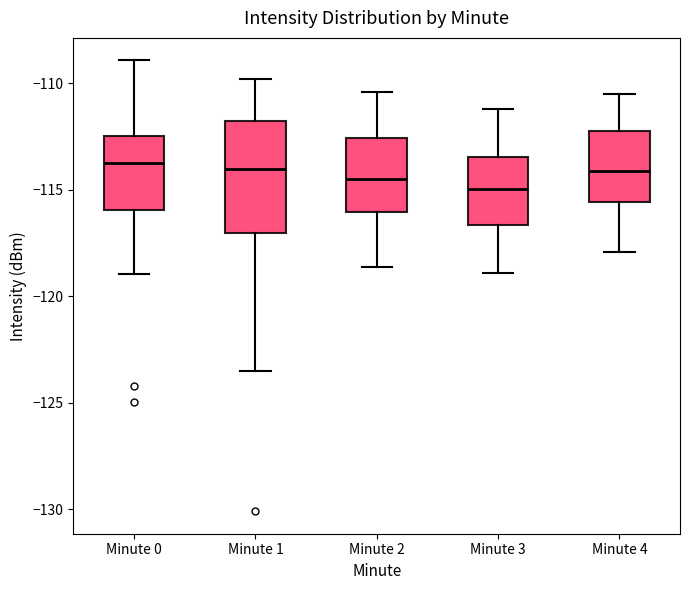

Reading left to right, transcribe this box plot: for each box, give where its median line is, the range the box spans, and where its two whiskers end, as read against the y-axis. The values are not printed on the chart, so give them approximately, as read against the axis.

Minute 0: median -114.0, box -116.0 to -112.5, whiskers -119.0 to -109.0
Minute 1: median -114.0, box -117.0 to -112.0, whiskers -123.5 to -110.0
Minute 2: median -114.5, box -116.0 to -112.5, whiskers -118.5 to -110.5
Minute 3: median -115.0, box -116.5 to -113.5, whiskers -119.0 to -111.0
Minute 4: median -114.0, box -115.5 to -112.0, whiskers -118.0 to -110.5